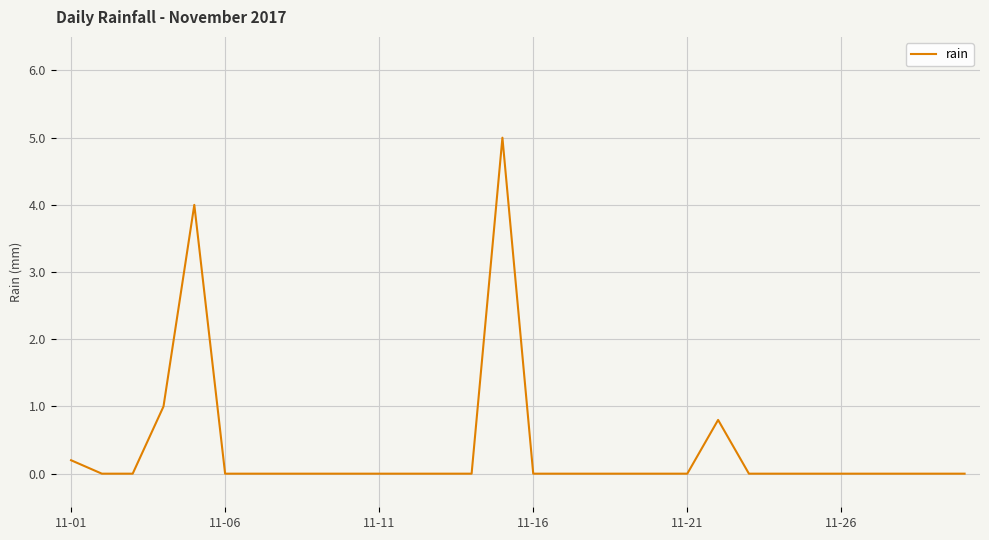

Is this an area chart (filled region under the line)?

No